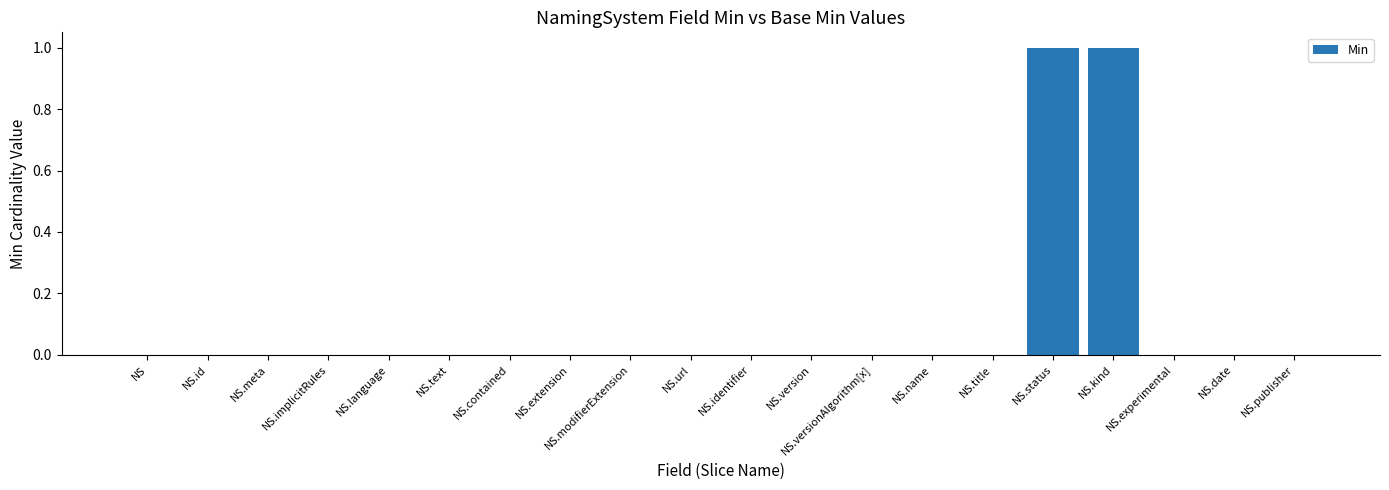

The chart shows a value of 0 at NS.status. True or false?

False